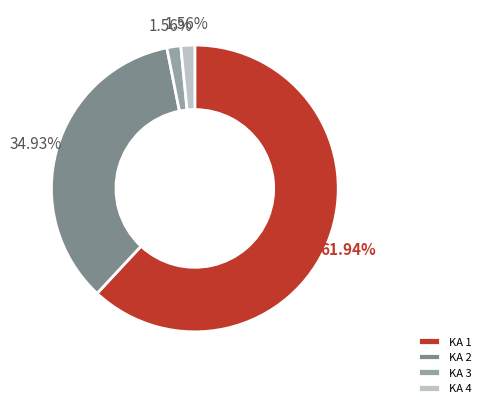

Is it true that KA 2 is 65% of the pie?

False